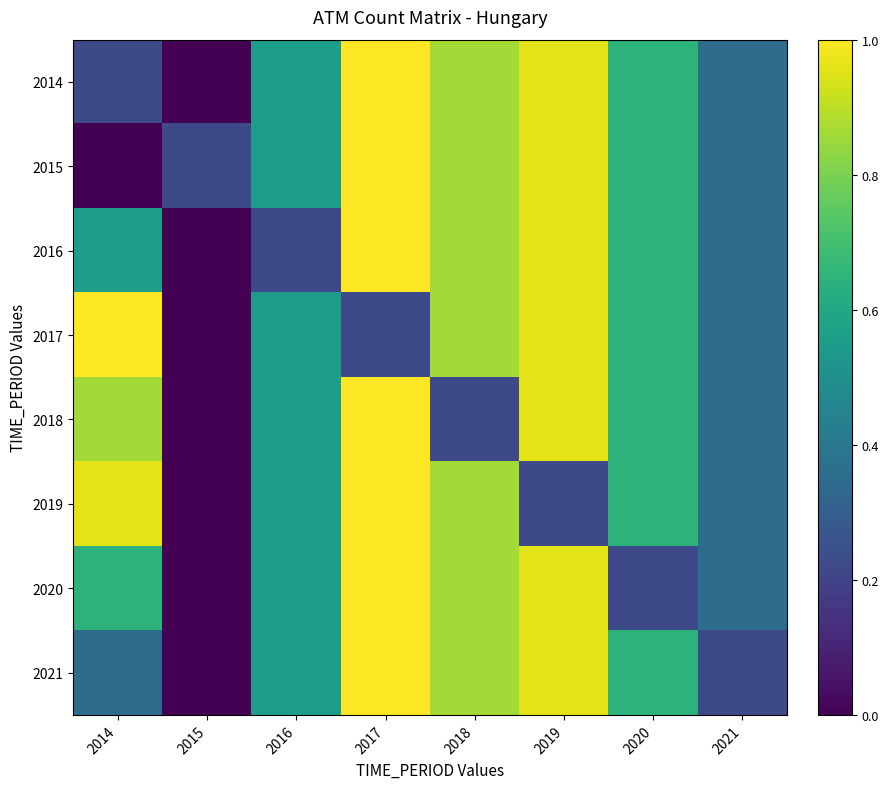

Reading left to right, list all the values displayed in this chart.

2014: 2014=0.2	2015=0.0	2016=0.6	2017=1.0	2018=0.9	2019=1.0	2020=0.6	2021=0.4
2015: 2014=0.0	2015=0.2	2016=0.6	2017=1.0	2018=0.9	2019=1.0	2020=0.6	2021=0.4
2016: 2014=0.6	2015=0.0	2016=0.2	2017=1.0	2018=0.9	2019=1.0	2020=0.6	2021=0.4
2017: 2014=1.0	2015=0.0	2016=0.6	2017=0.2	2018=0.9	2019=1.0	2020=0.6	2021=0.4
2018: 2014=0.9	2015=0.0	2016=0.6	2017=1.0	2018=0.2	2019=1.0	2020=0.6	2021=0.4
2019: 2014=1.0	2015=0.0	2016=0.6	2017=1.0	2018=0.9	2019=0.2	2020=0.6	2021=0.4
2020: 2014=0.6	2015=0.0	2016=0.6	2017=1.0	2018=0.9	2019=1.0	2020=0.2	2021=0.4
2021: 2014=0.4	2015=0.0	2016=0.6	2017=1.0	2018=0.9	2019=1.0	2020=0.6	2021=0.2